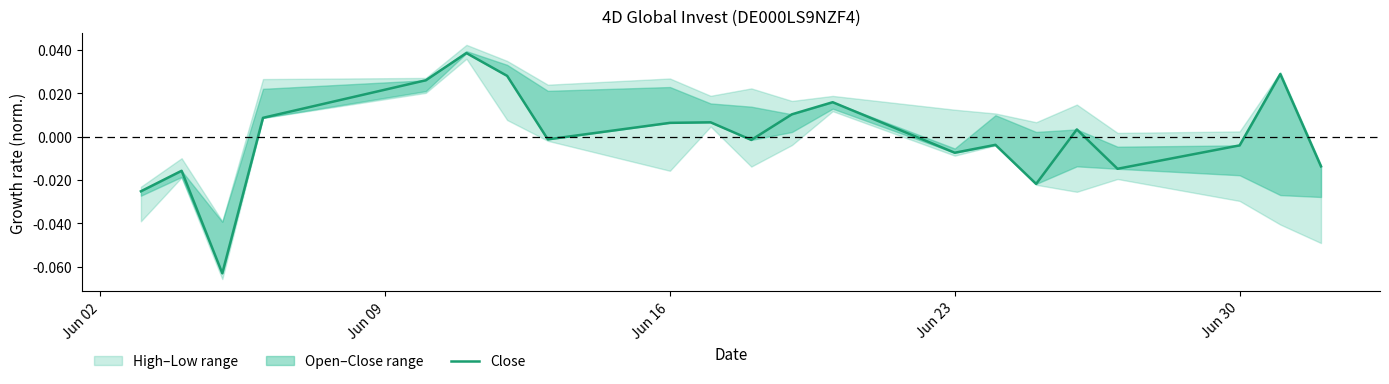

What is the minimum value shown in the chart?

-0.1